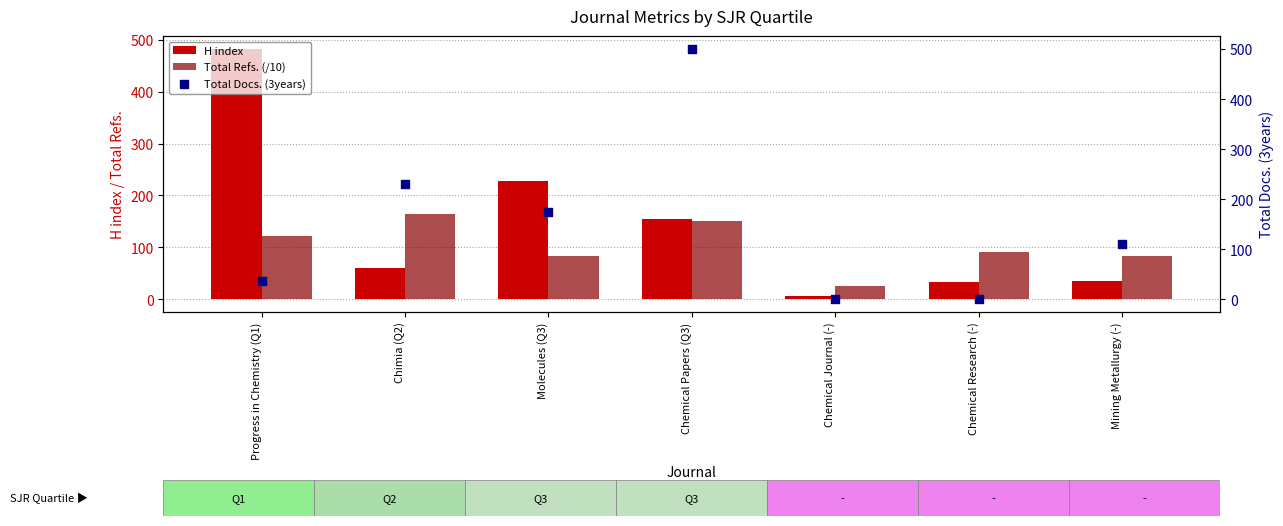

Which series reaches the maximum Y coordinate?

Total Docs. (3years)